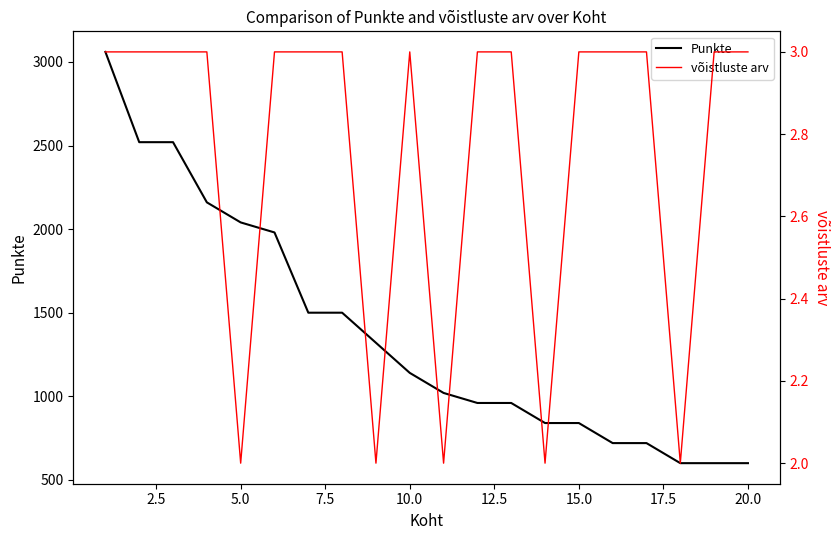

True or false: Punkte has more than 0 points higher than both neighbors.

False